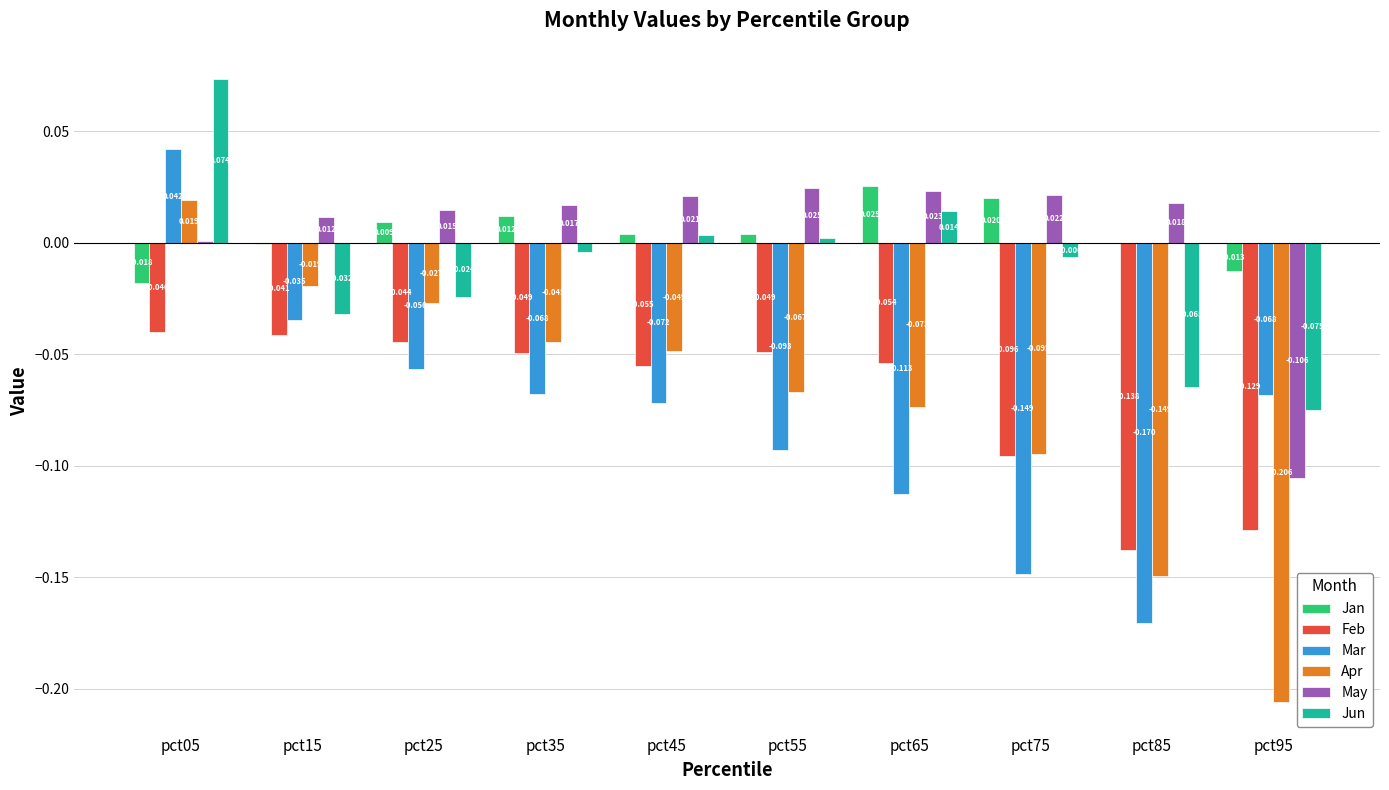

Which series has the largest total across all categories?

May